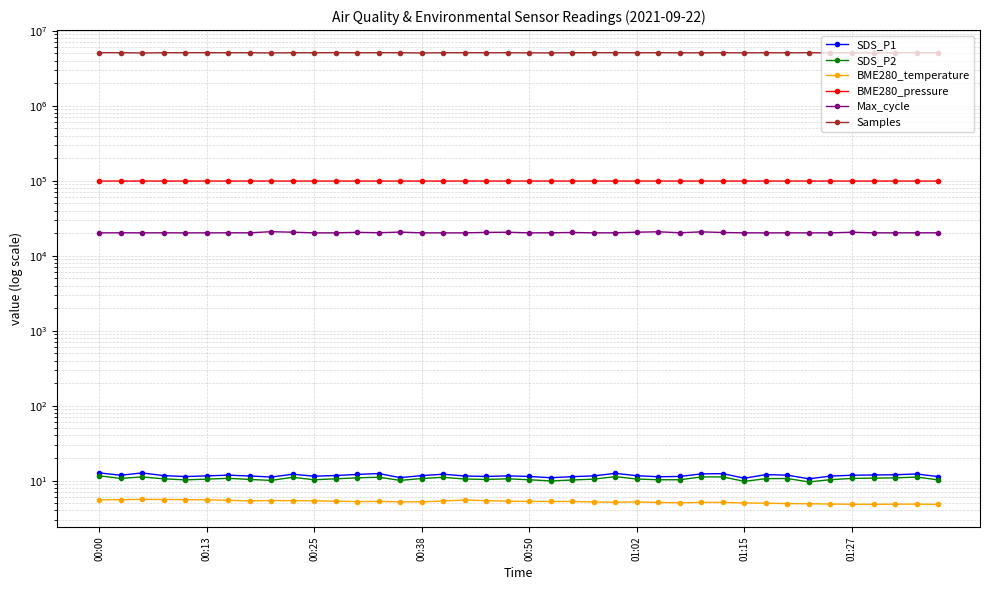

What is the average value of the SDS_P1 series?

11.7